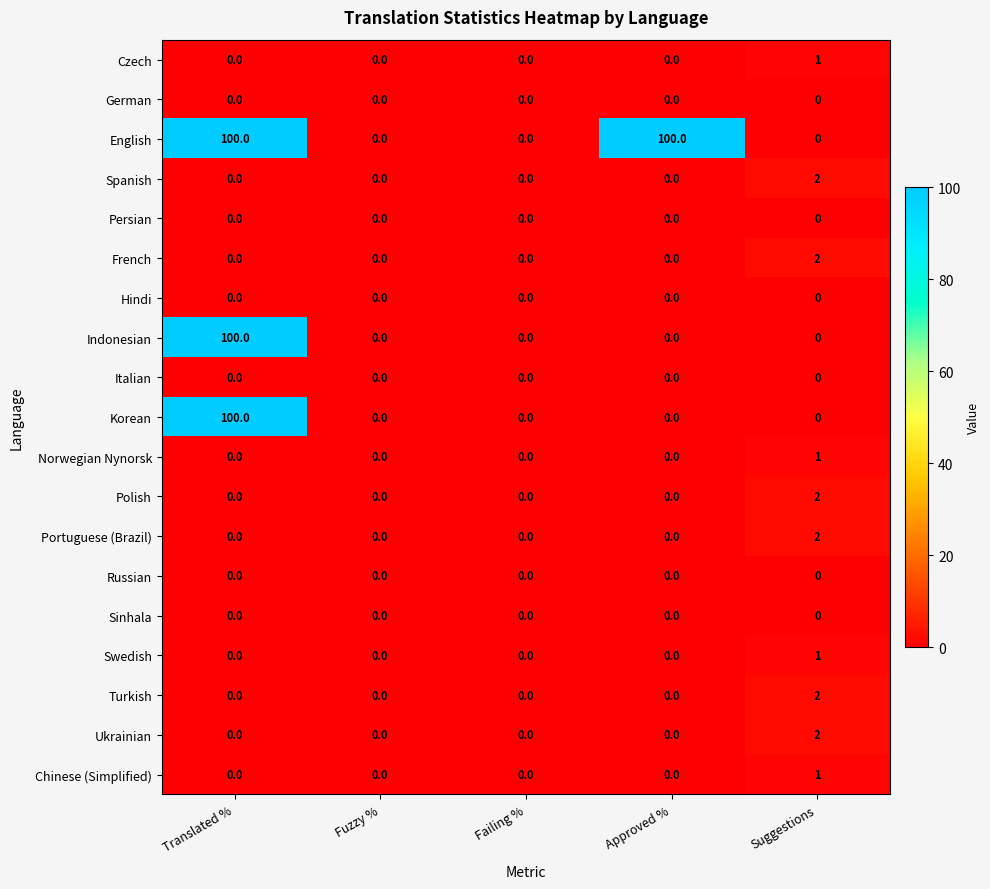

What is the maximum value shown in the chart?

100